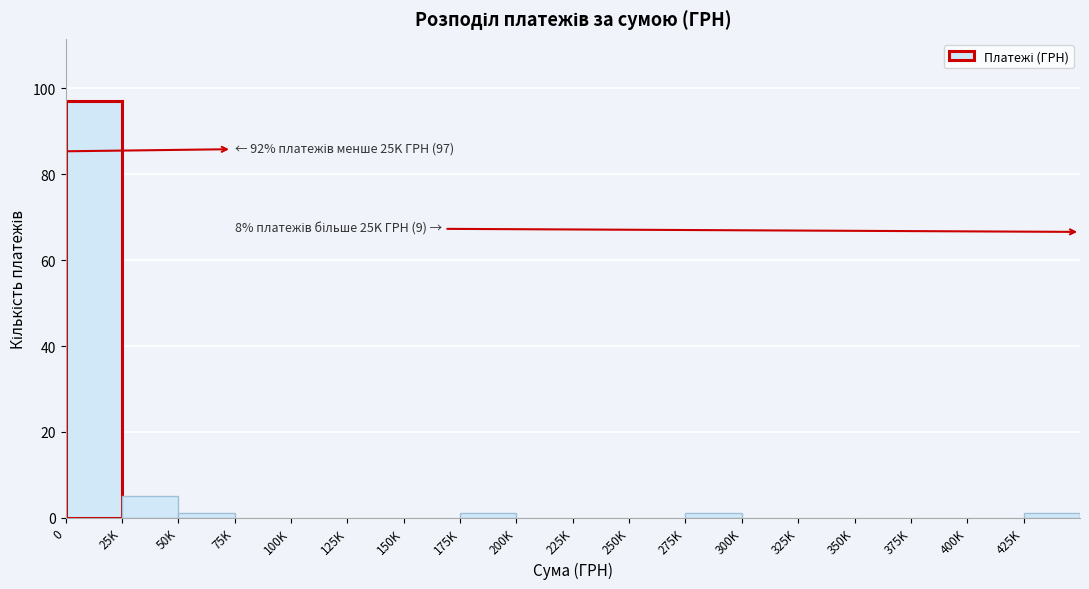

At which label is the value closest to 48?

25K